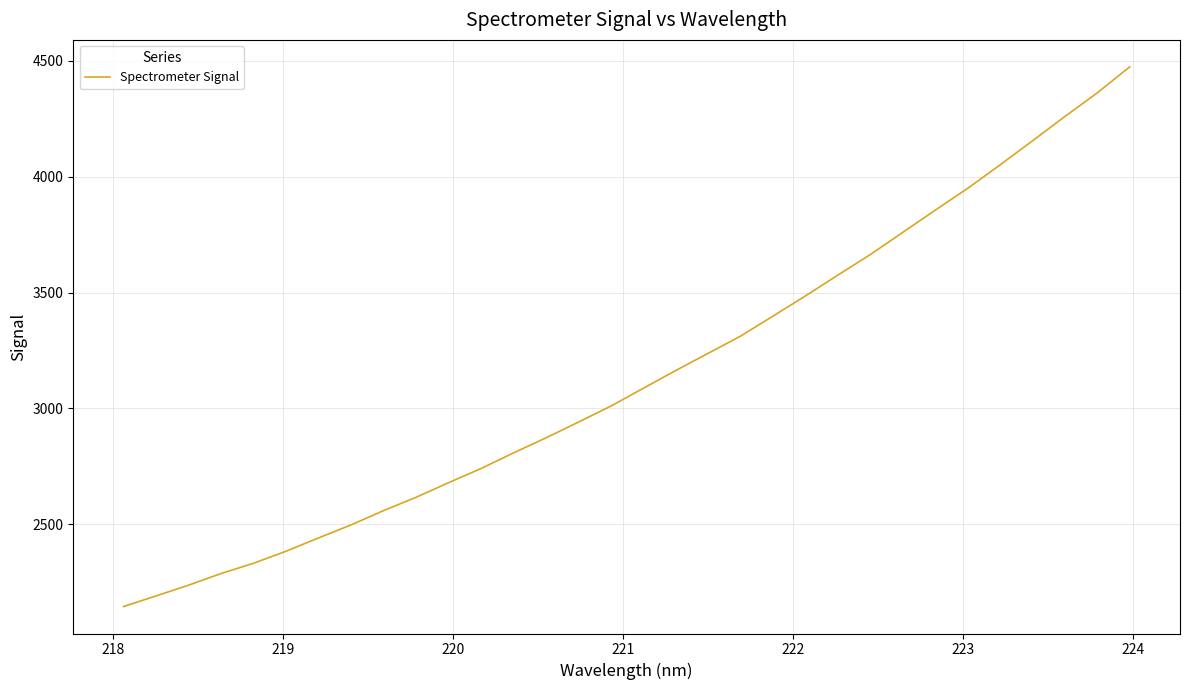

What is the smallest value displayed?

2144.3